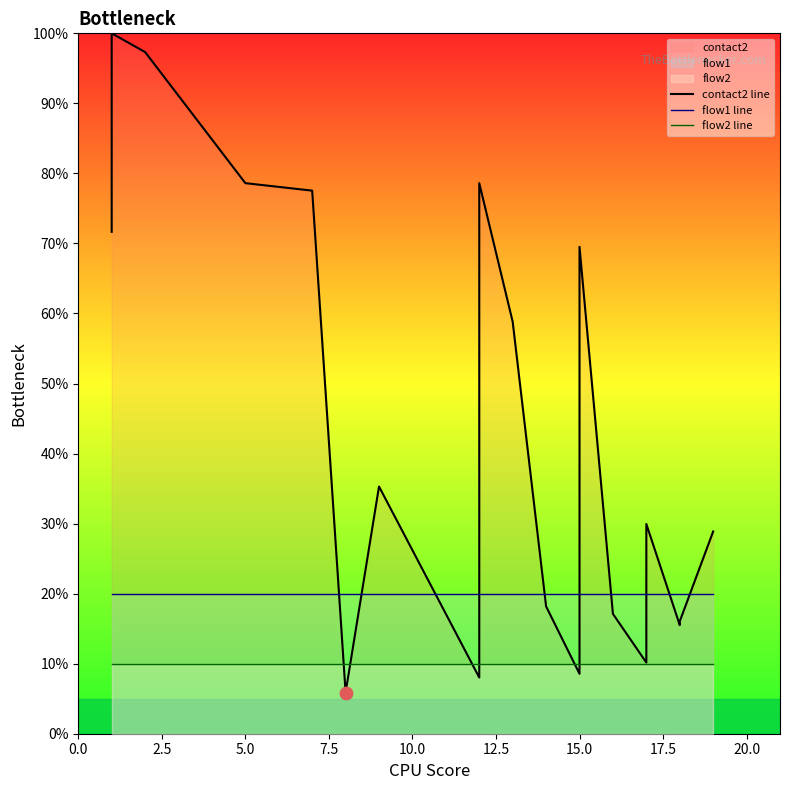

At how many categories does at least one series exceed 15?

20